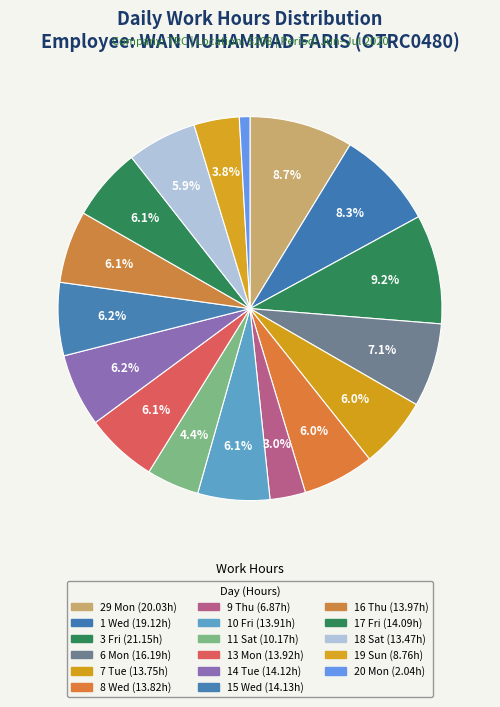

Which has a higher value, 10 Fri or 3 Fri?

3 Fri